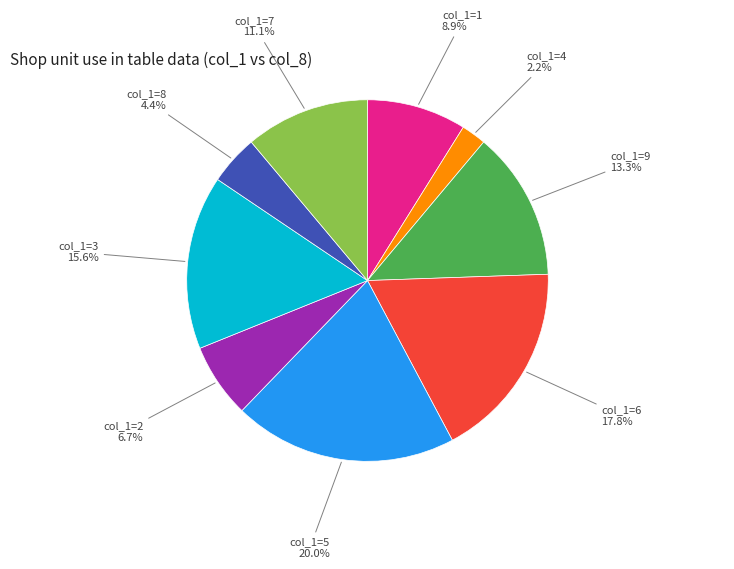

Is there a majority slice in this chart?

No